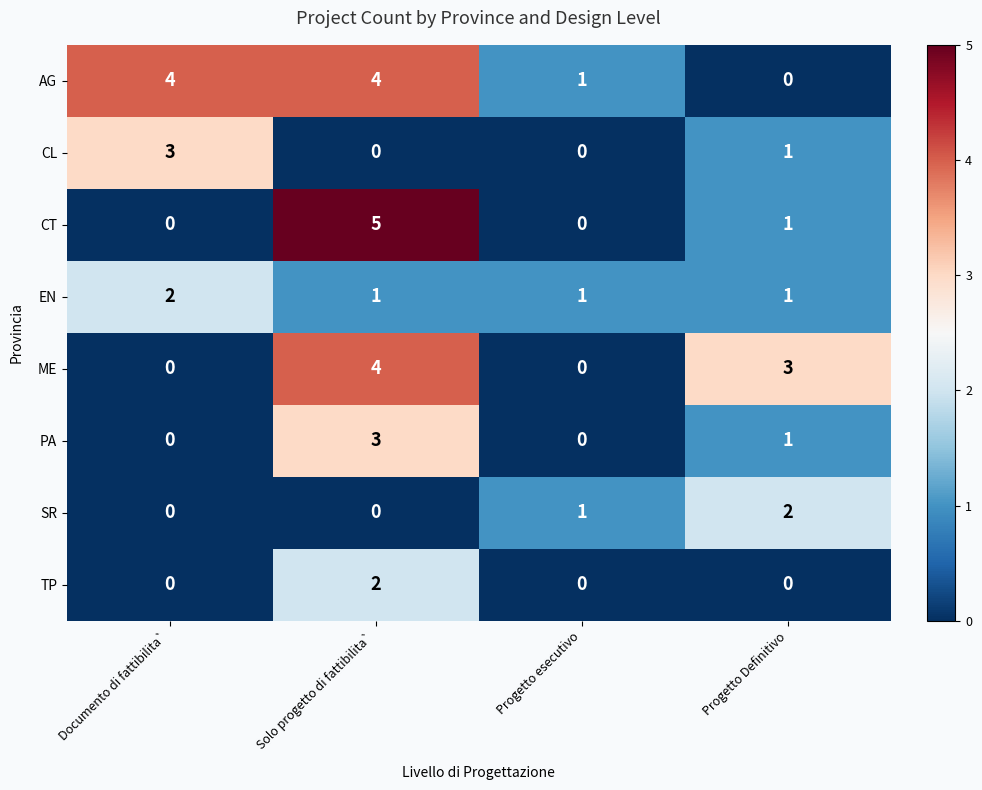

What is the difference between the maximum and minimum values in the ME series?

4